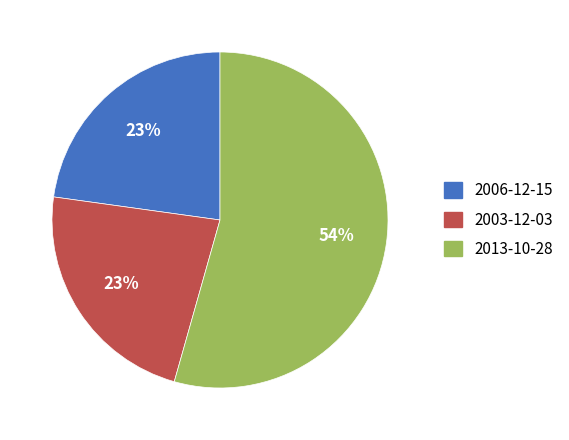

What percentage is the 2006-12-15 slice, to the nearest percent?

23%